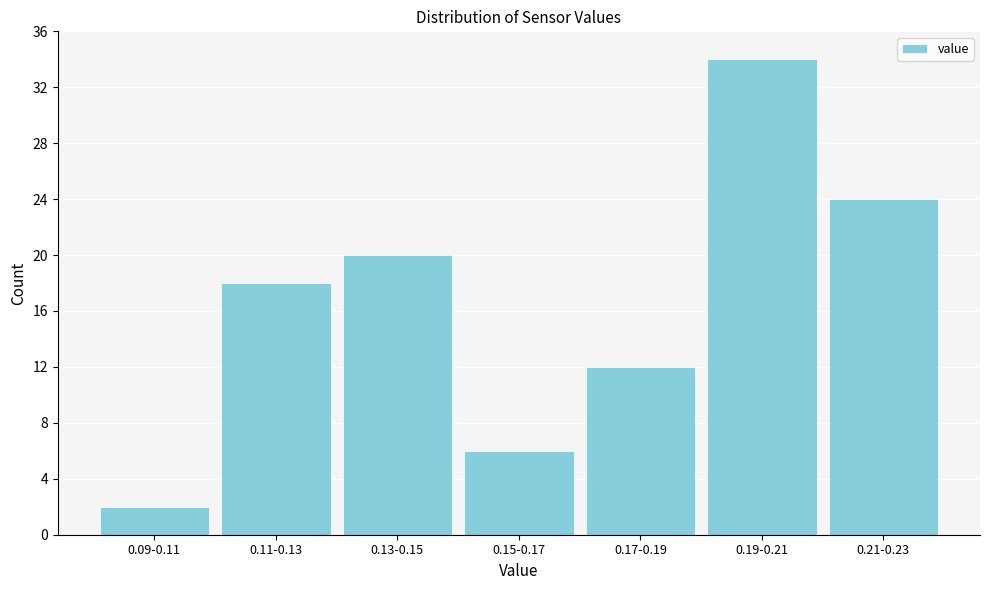

Reading right to left, transcribe all the data shown in this chart.

0.21-0.23=24	0.19-0.21=34	0.17-0.19=12	0.15-0.17=6	0.13-0.15=20	0.11-0.13=18	0.09-0.11=2